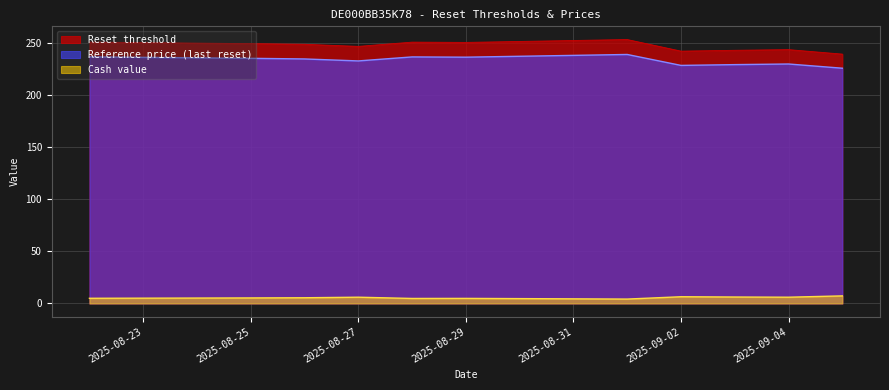

Which has a higher value, 2025-09-03 or 2025-08-27?

2025-08-27